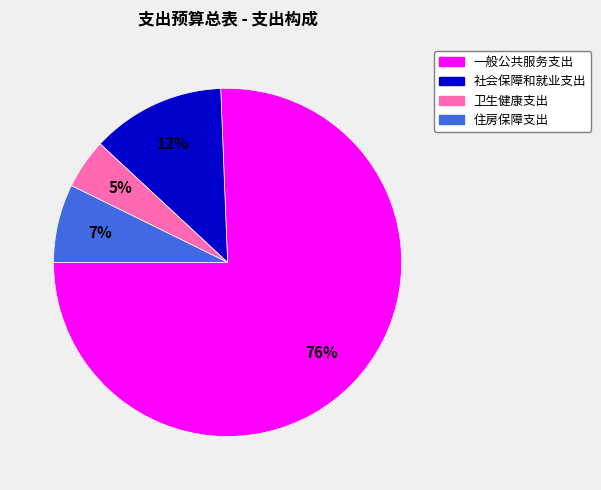

Approximately how many times larger is the value at 卫生健康支出 compared to 社会保障和就业支出?

0.4